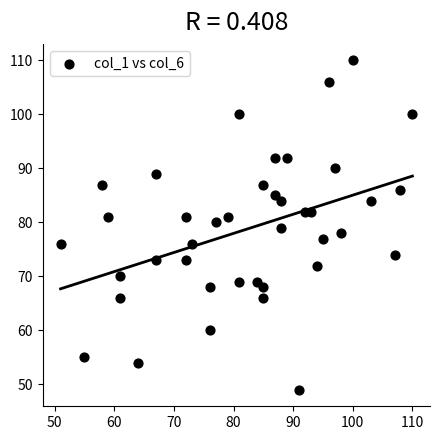

What is the range of X values (max minus min)?

59